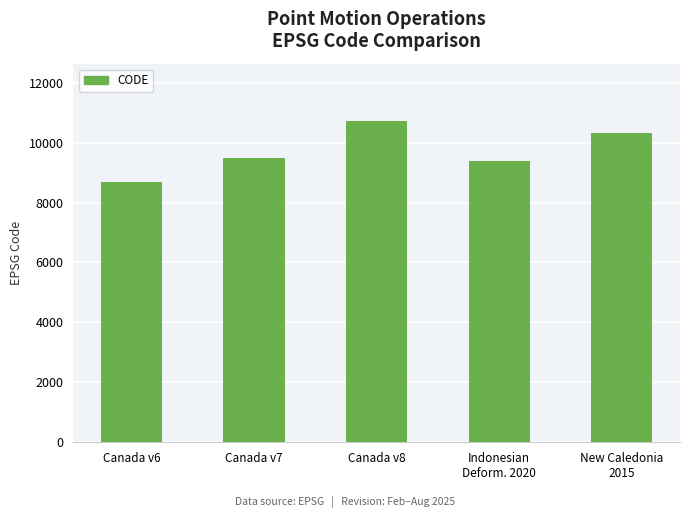

What is the difference between the values at Indonesian
Deform. 2020 and Canada v8?

1332